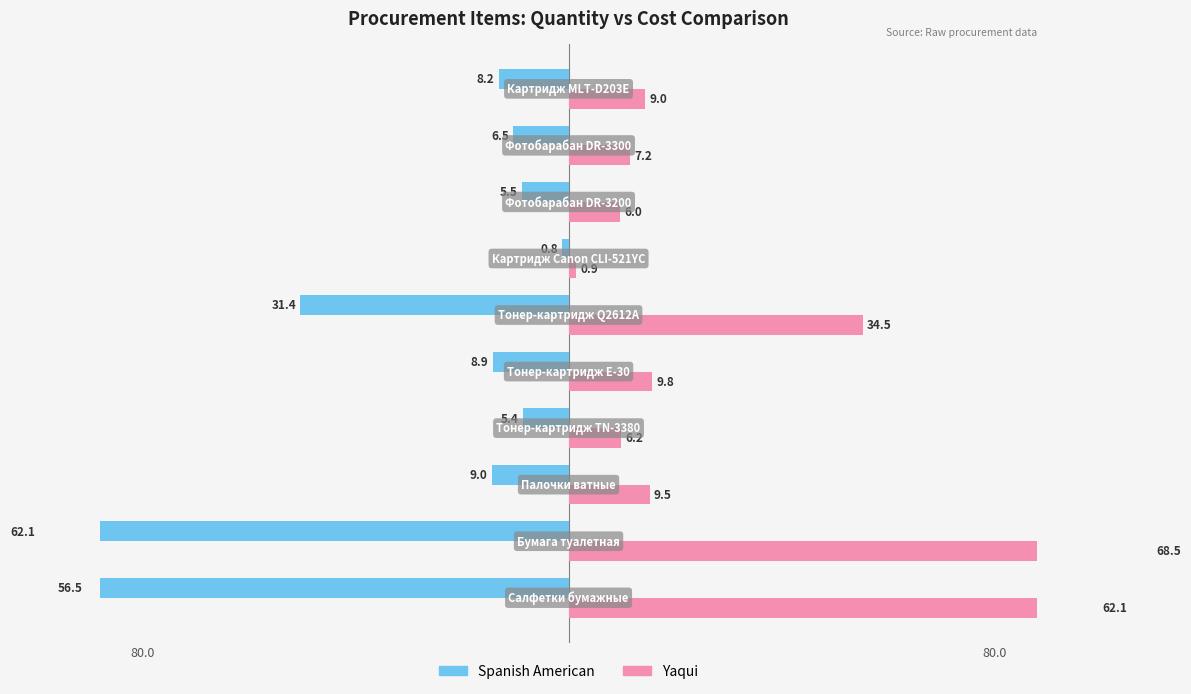

What are all the series names shown in the legend?

Spanish American, Yaqui